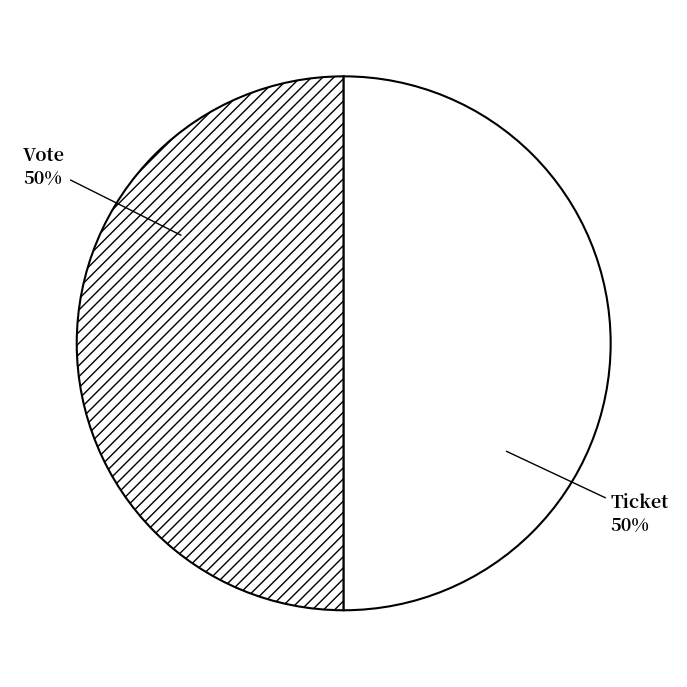

To the nearest percent, what percentage of the pie is Ticket?

50%